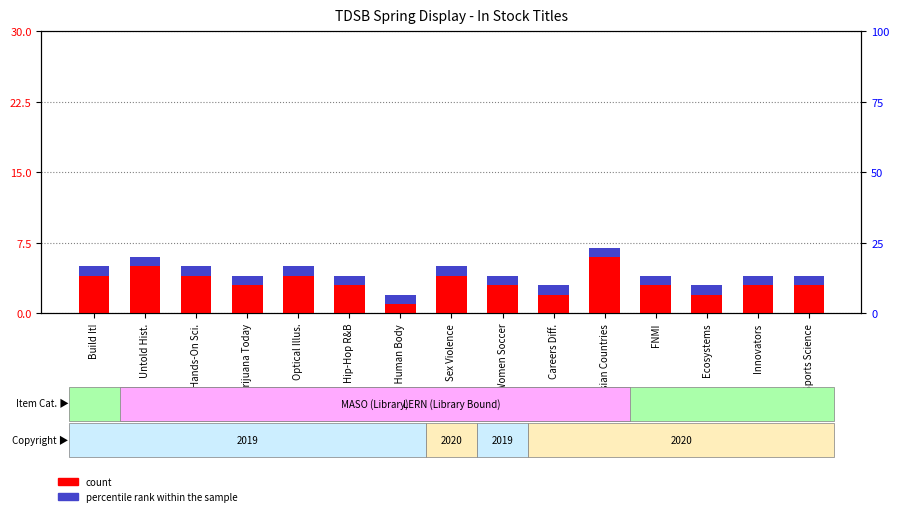

What is the minimum value for count?

1